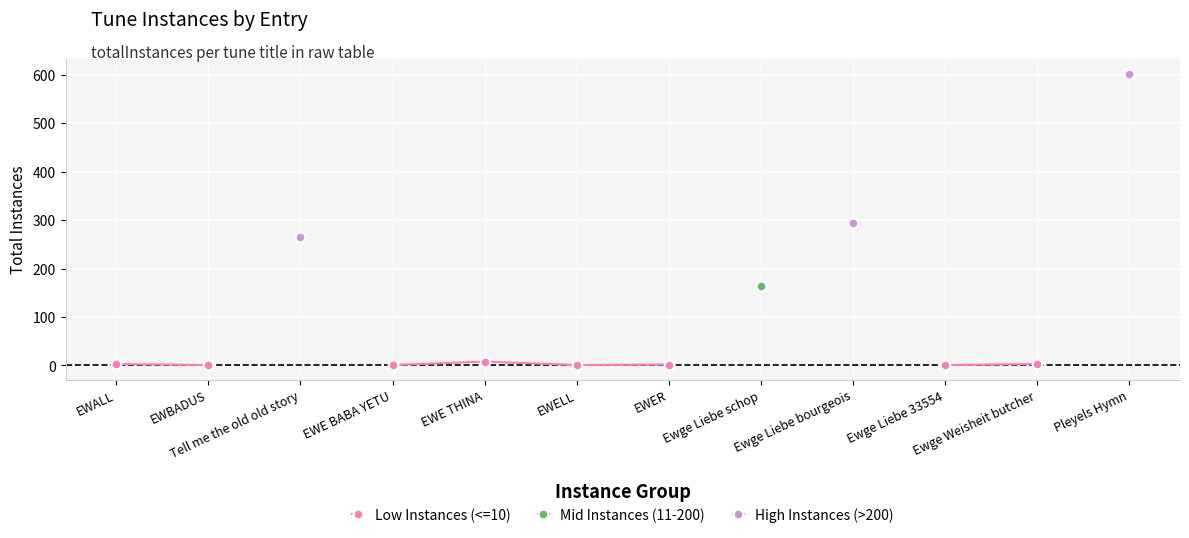

True or false: Low Instances (<=10) and High Instances (>200) intersect in this chart.

False